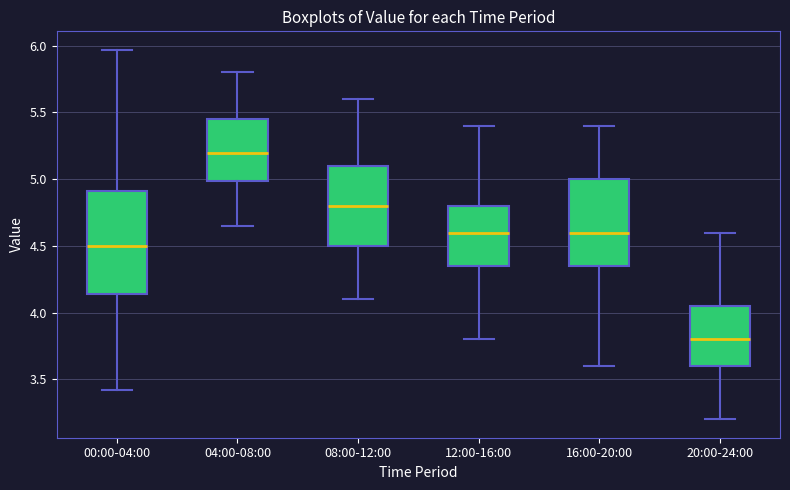

Which box's median line is the highest?

04:00-08:00